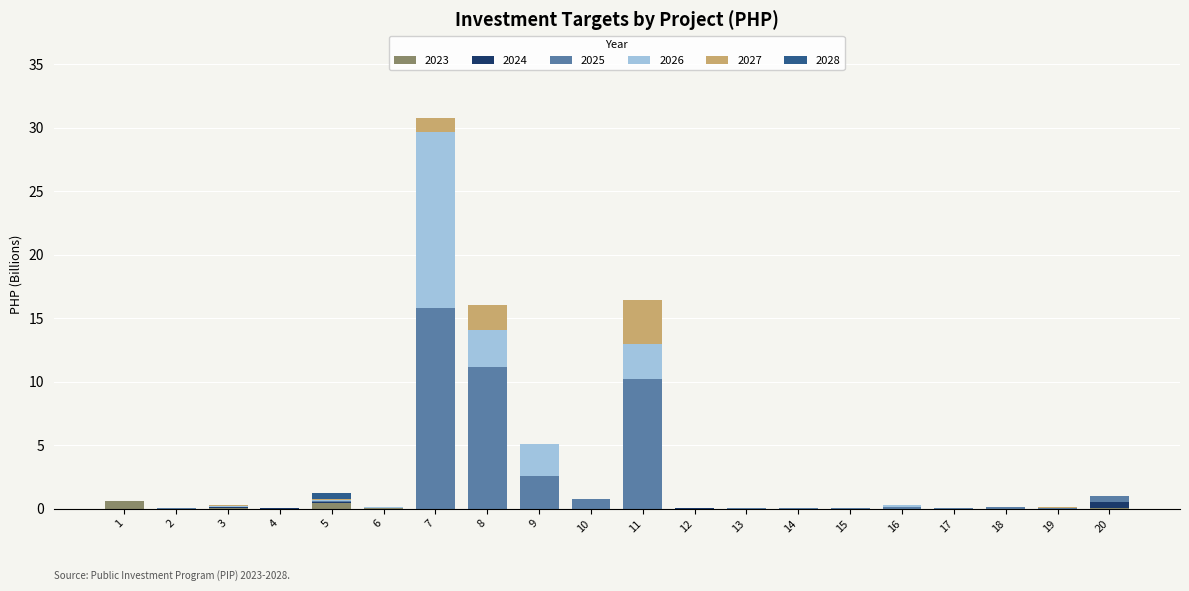

At which category is the sum across all series the highest?

7